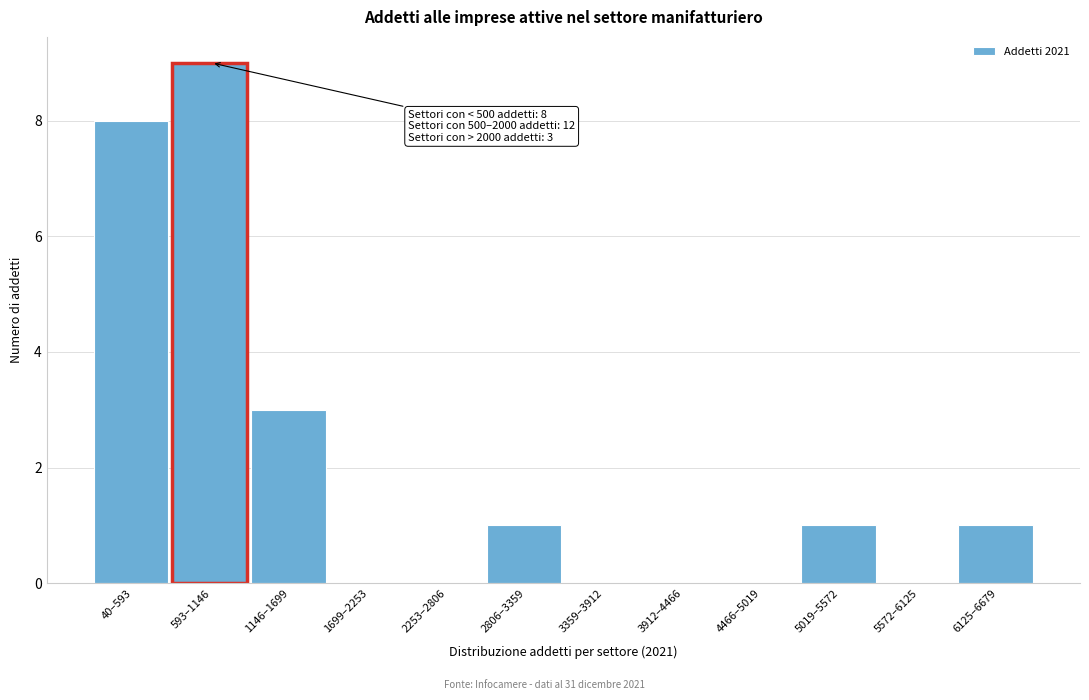

Reading left to right, list all the values displayed in this chart.

40–593=8	593–1146=9	1146–1699=3	1699–2253=0	2253–2806=0	2806–3359=1	3359–3912=0	3912–4466=0	4466–5019=0	5019–5572=1	5572–6125=0	6125–6679=1